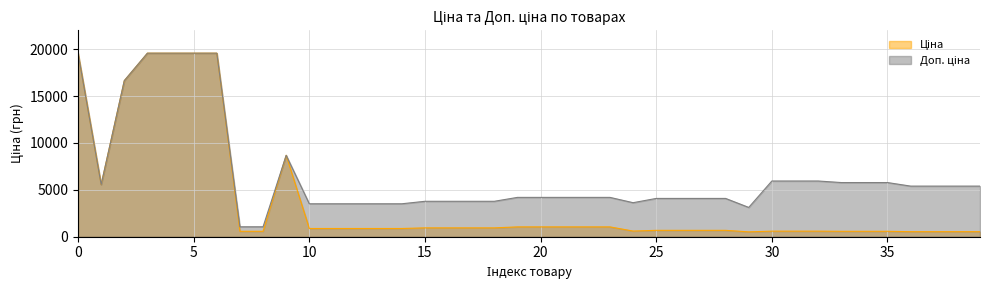

Rank the series by their maximum value, from lowest to highest.

Ціна, Доп. ціна